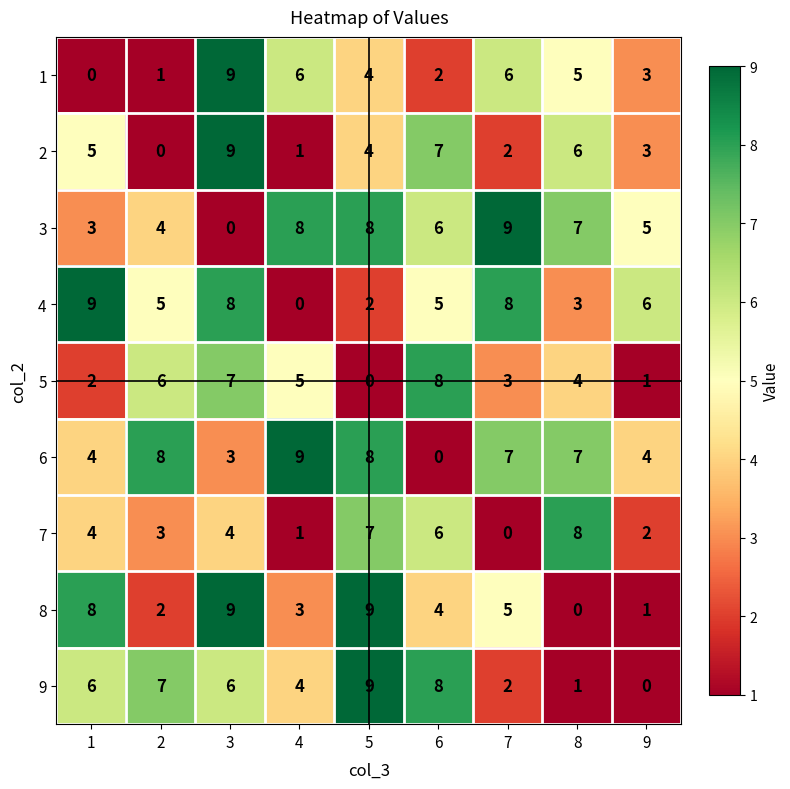

Which category has the lowest value in the 9 series?

9